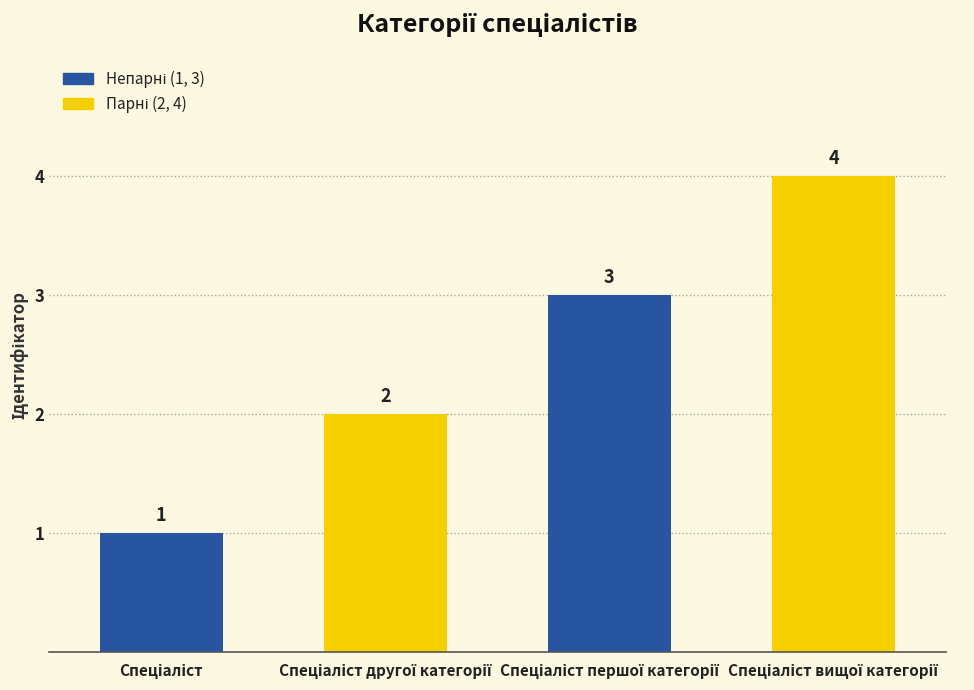

How many values are between 2 and 4?

3